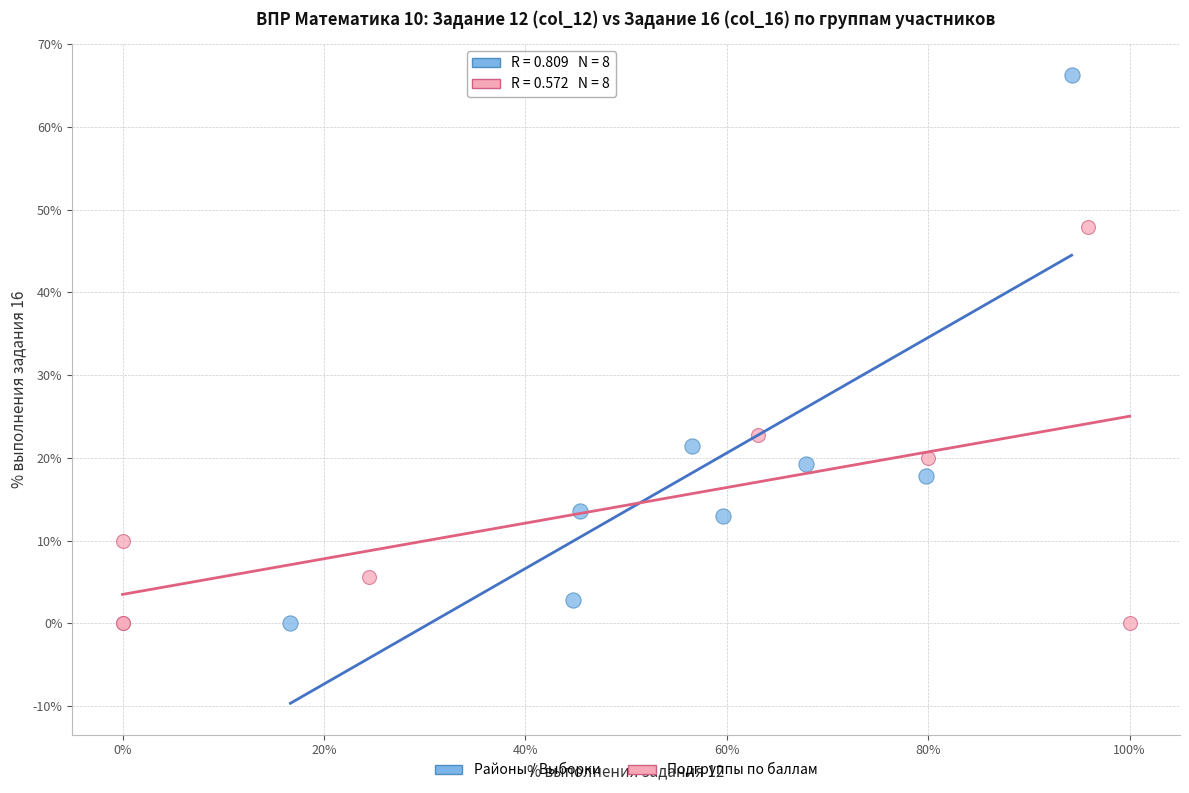

Which series has the widest spread of Y values?

Районы / Выборки